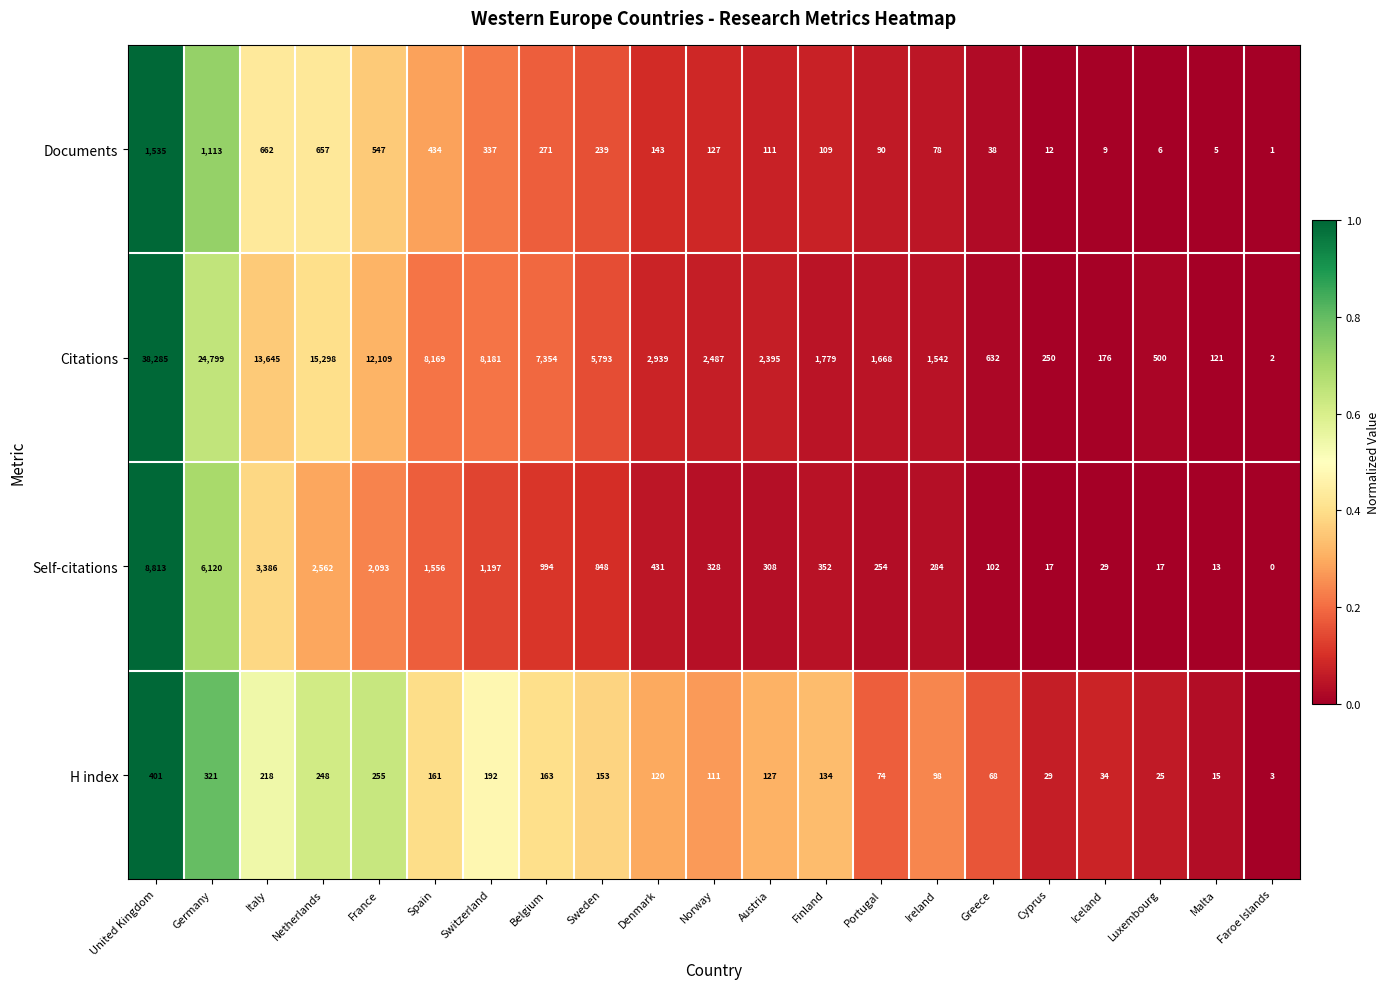

What is the total value across all series at Finland?

2374